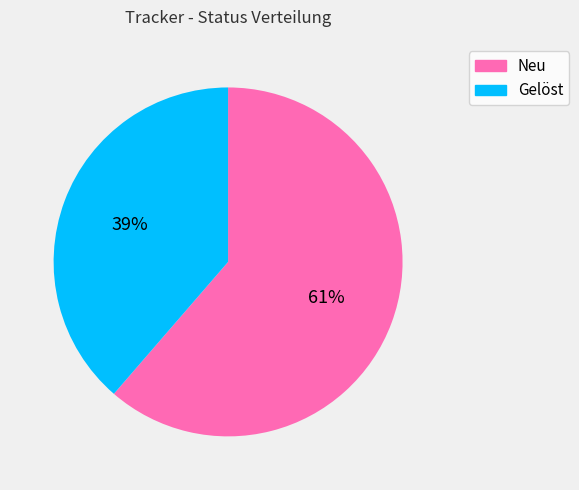

Which slice is the smallest?

Gelöst